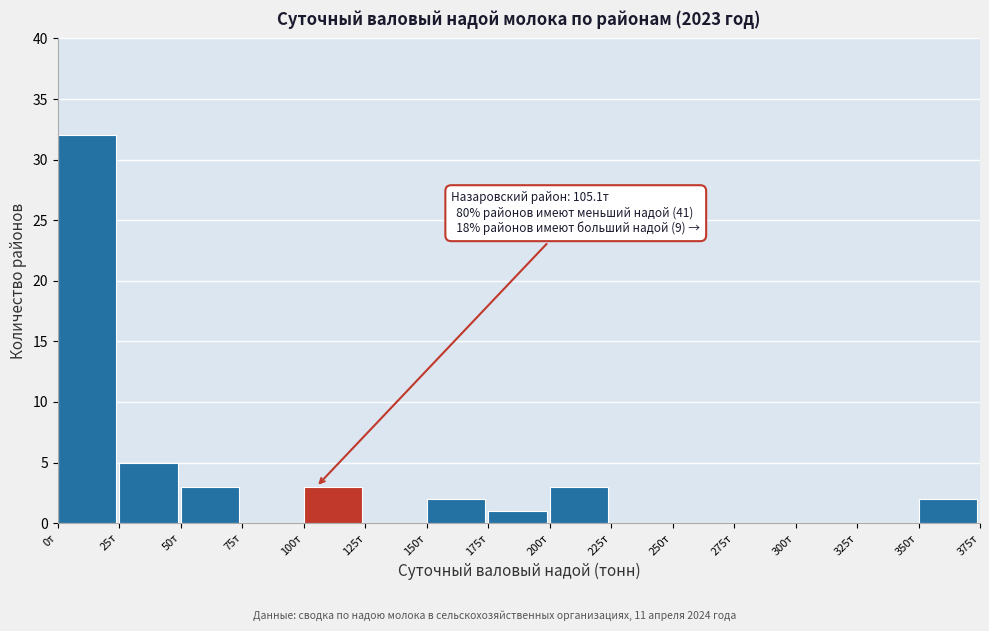

Over which range of the x-axis is the bar tallest?

0 to 25